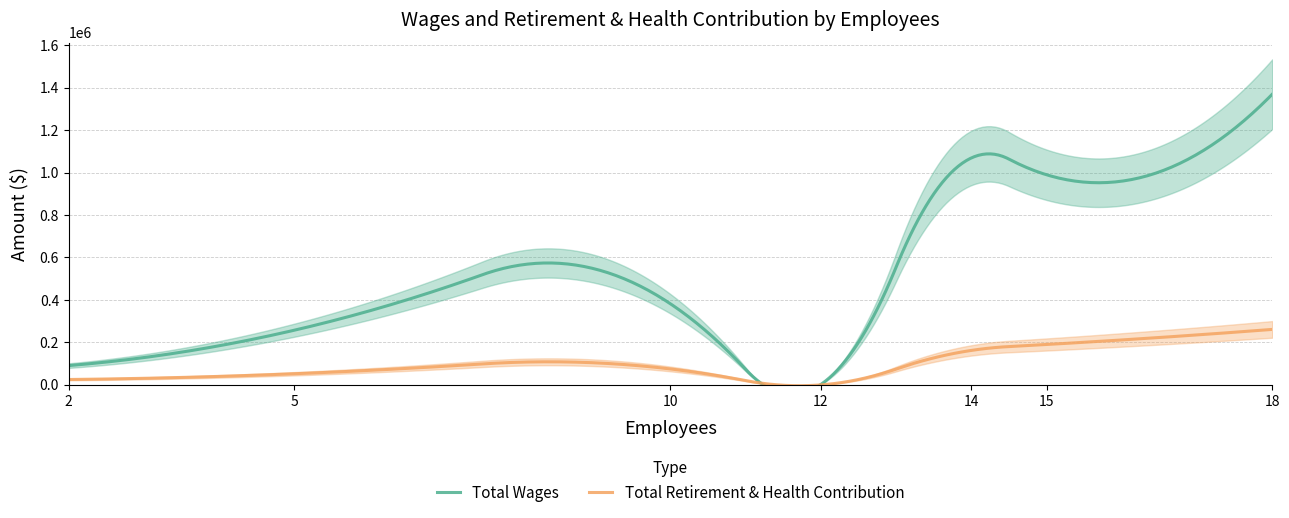

At how many categories does at least one series exceed 1232896?

1